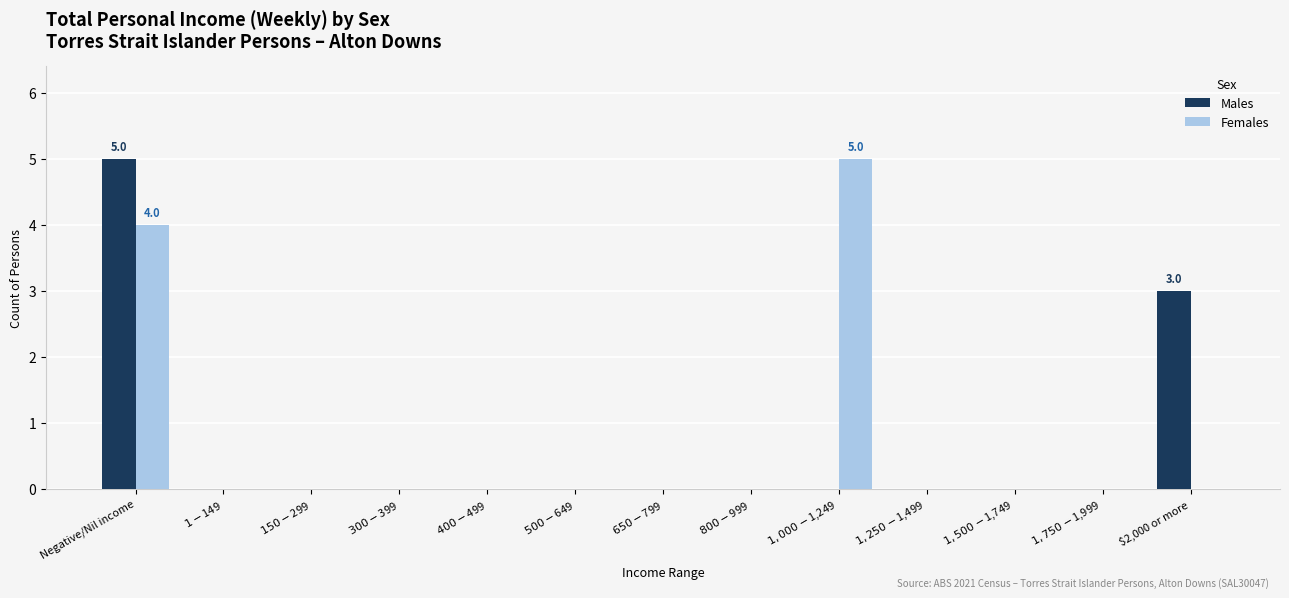

Where is Males nearest to the value 2?

$2,000 or more